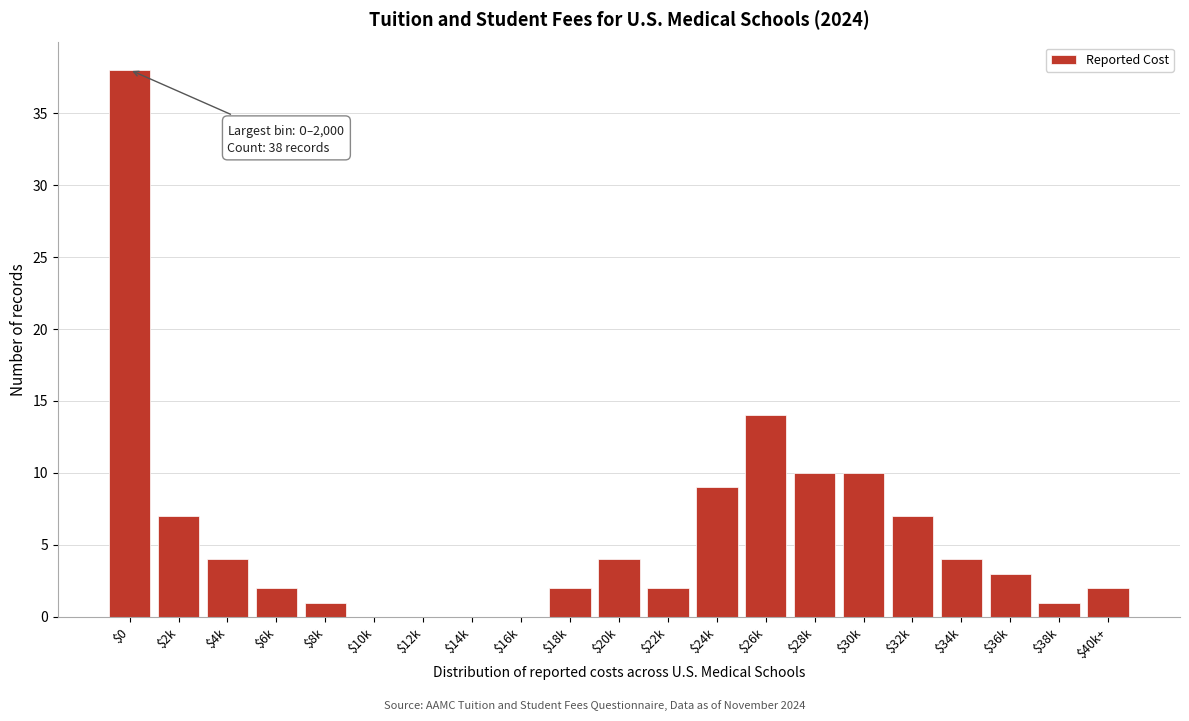

What is the sum of all values?

120